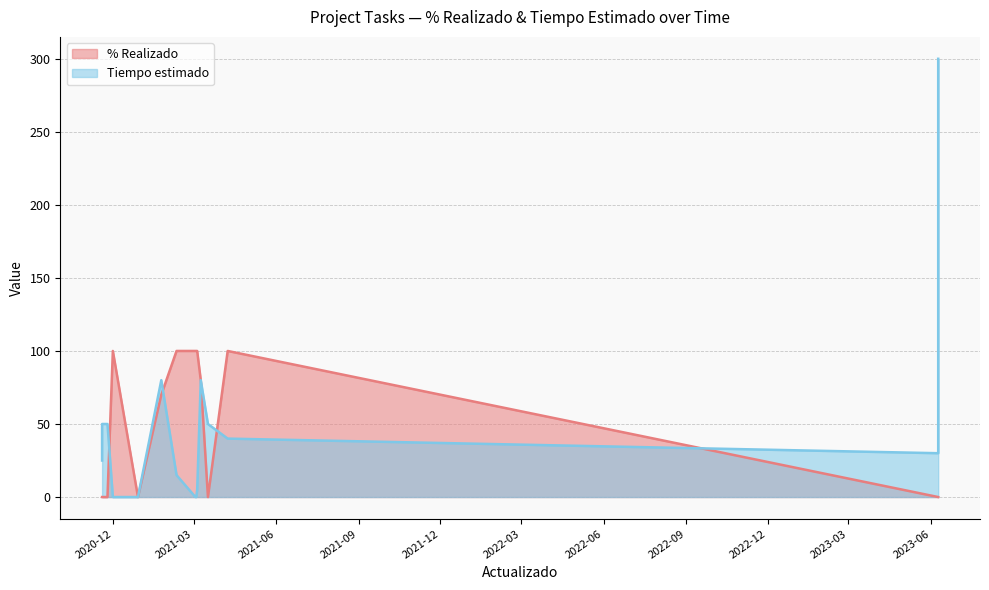

How many interior local peaks does the % Realizado series have?

3